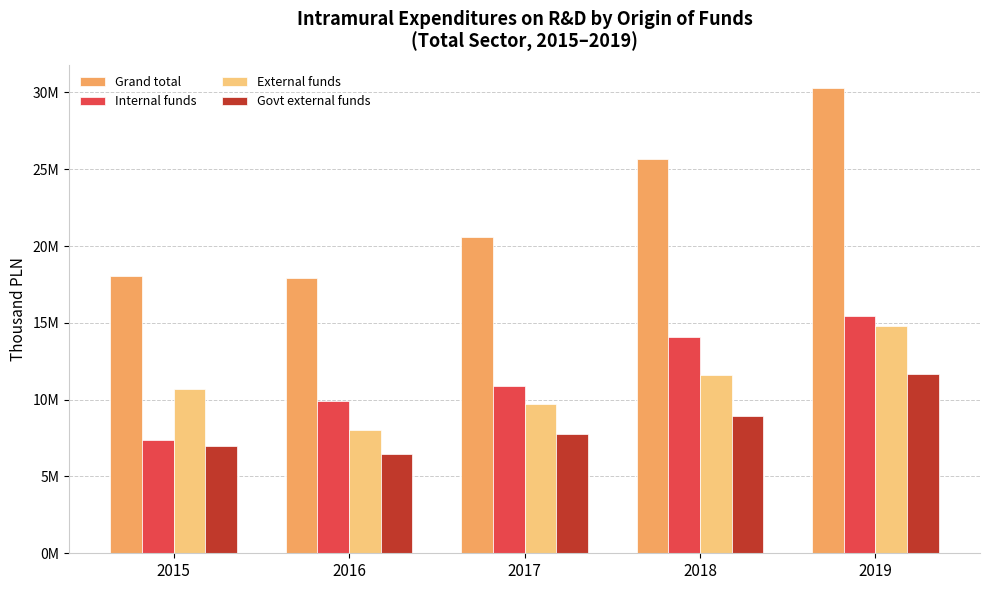

Is it true that Internal funds equals 14068664.6 at 2018?

True